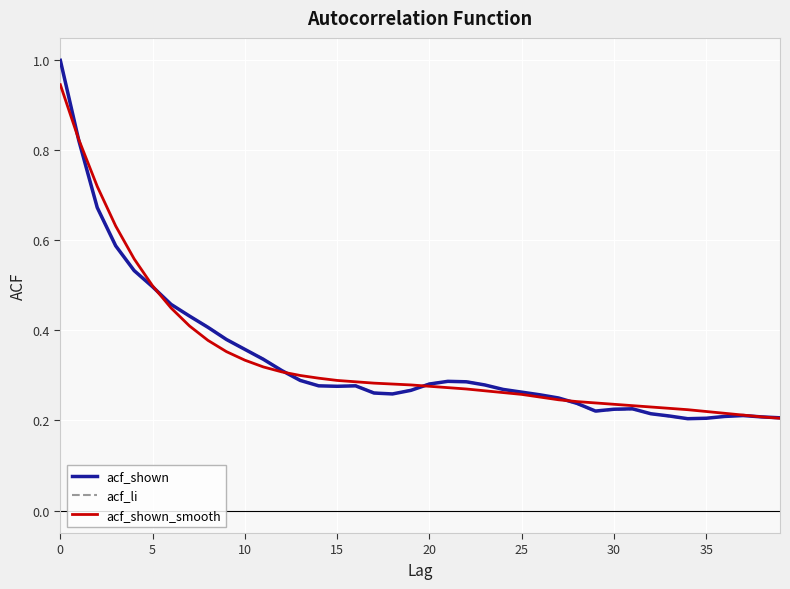

What are all the series names shown in the legend?

acf_shown, acf_li, acf_shown_smooth